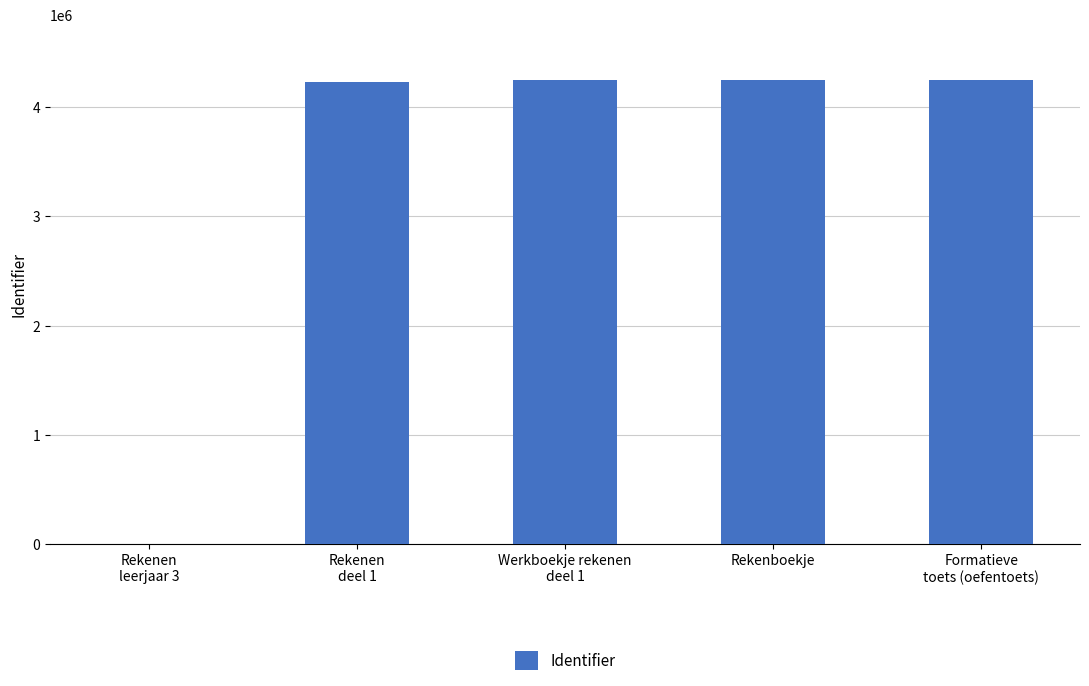

What is the maximum value shown in the chart?

4246588